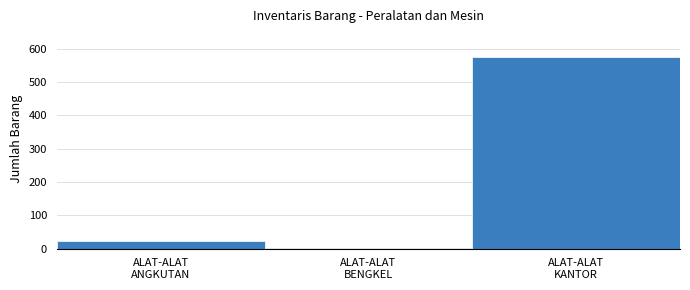

Reading left to right, extract all data points from this chart.

24	3	575